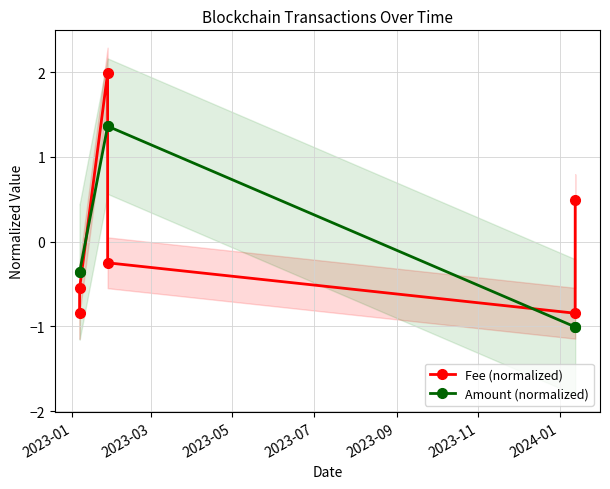

In Fee (normalized), how many points are lower than both neighbors (excluding endpoints)?

1